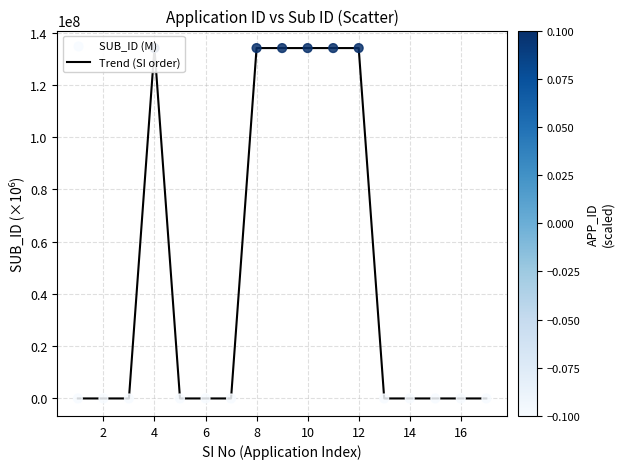

What is the difference between the maximum and minimum values?

134110224.5